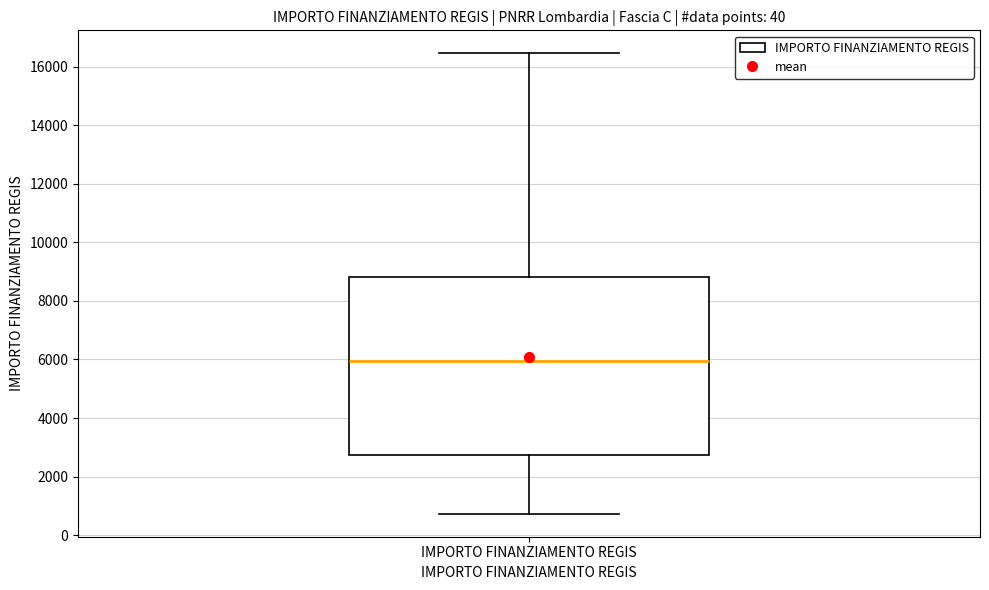

Read this box plot against the y-axis: the position of the median line, the range covered by the box, and the ends of both whiskers. The values are not printed on the chart, so give them approximately, as read against the axis.

median 6000, box 2800 to 8800, whiskers 800 to 16400